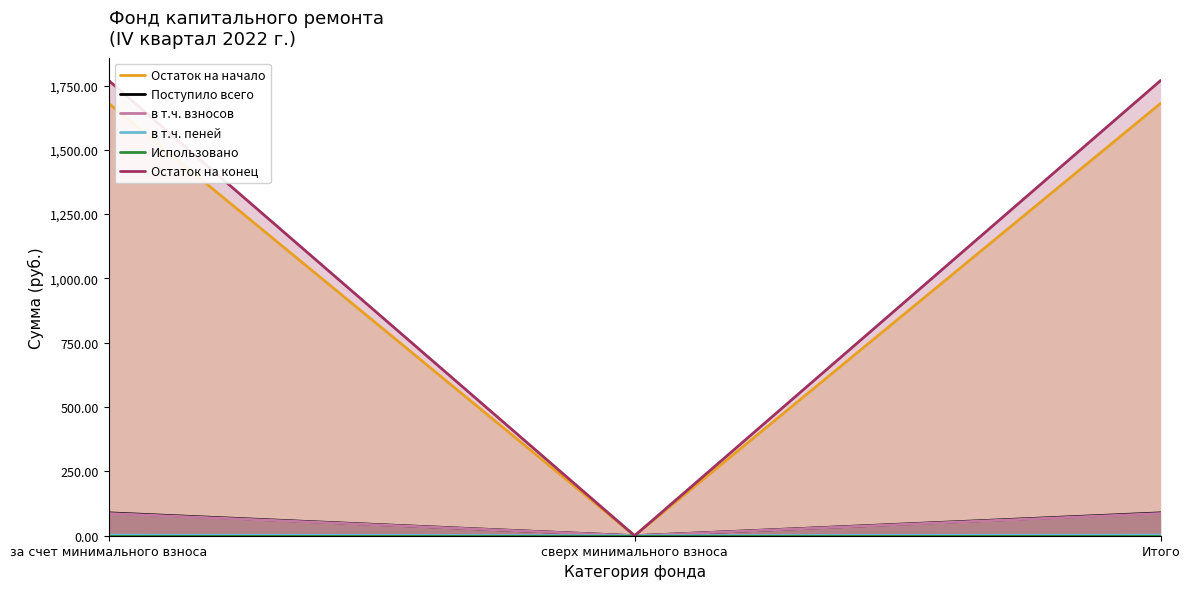

The Остаток на начало series shows 1680.8 at Итого. True or false?

True